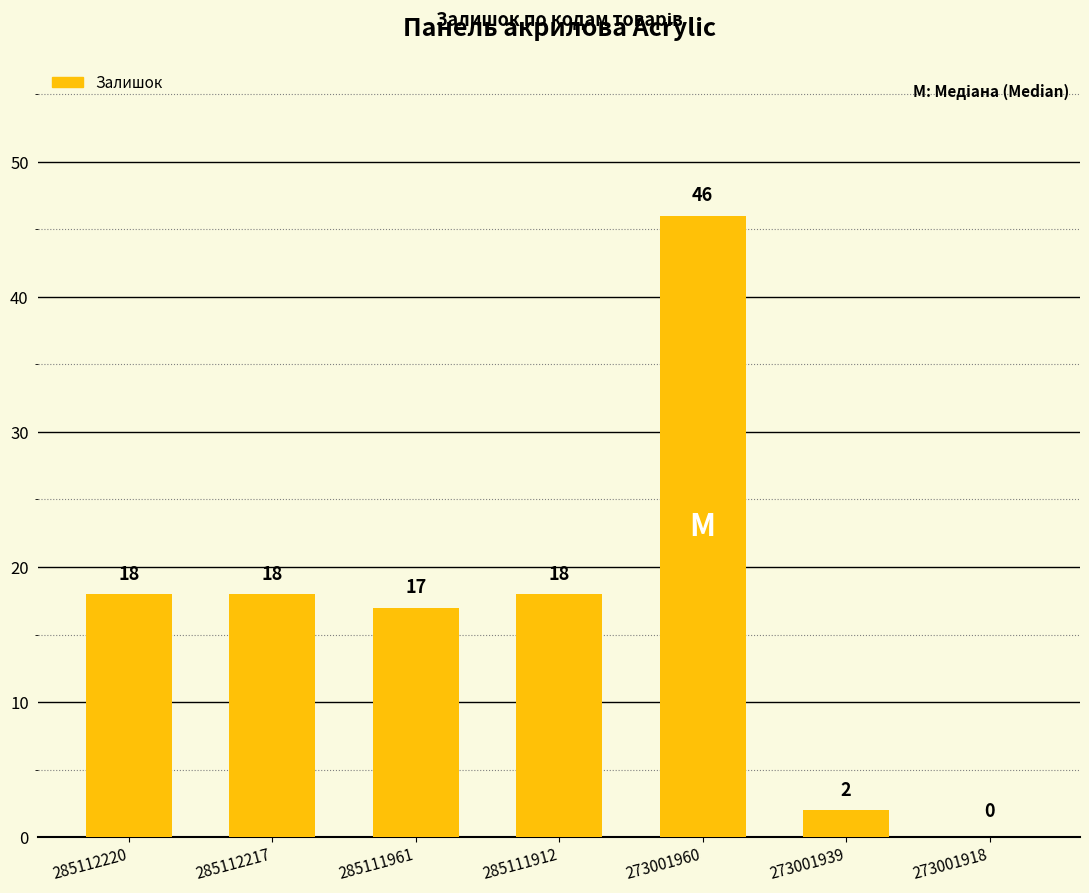

Reading left to right, transcribe all the data shown in this chart.

285112220=18	285112217=18	285111961=17	285111912=18	273001960=46	273001939=2	273001918=0